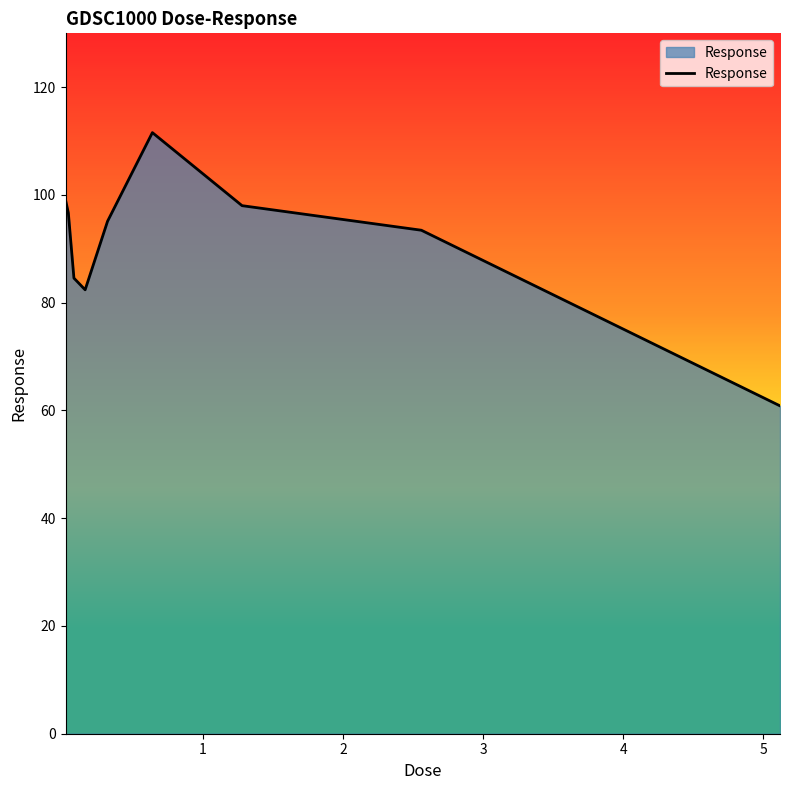

What is the smallest value displayed?

60.9